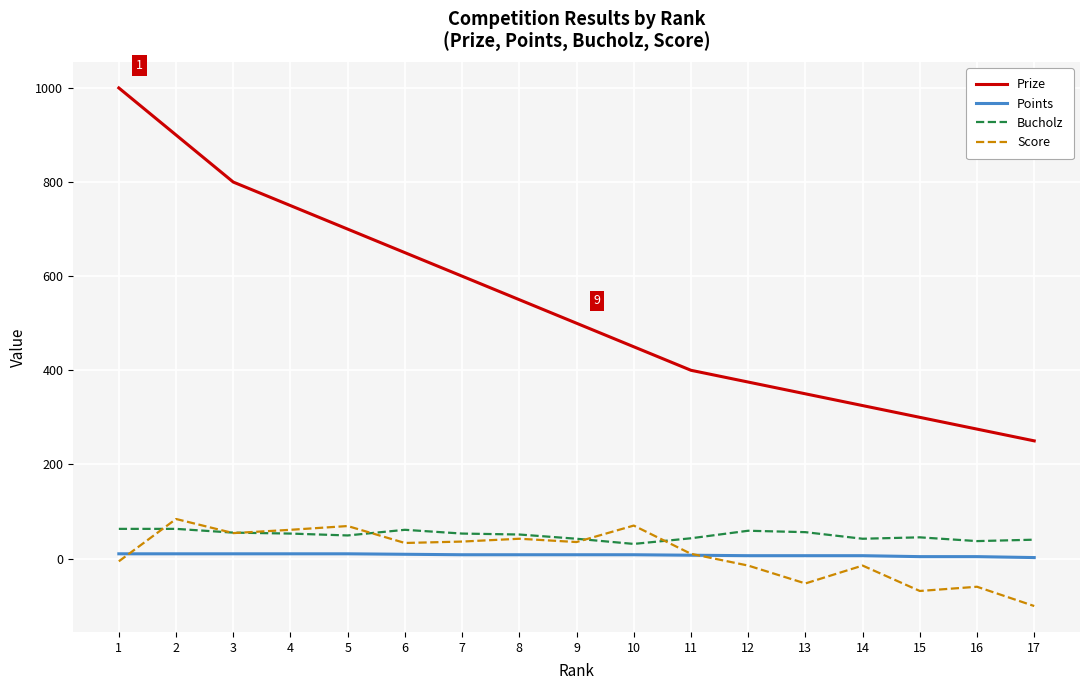

Which series has the widest spread of values?

Prize